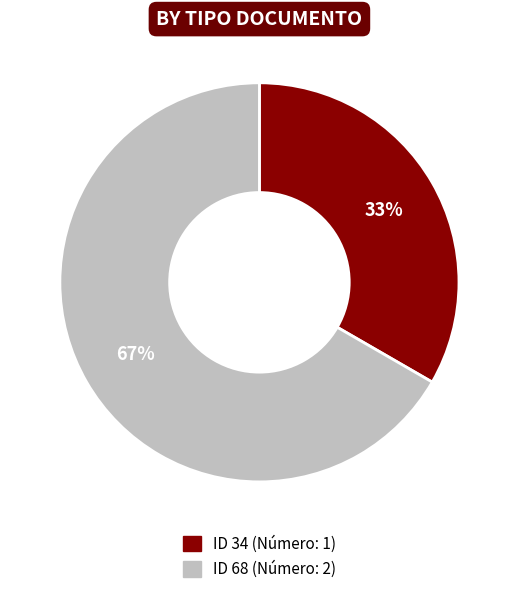

To the nearest percent, what is the average slice percentage?

50%